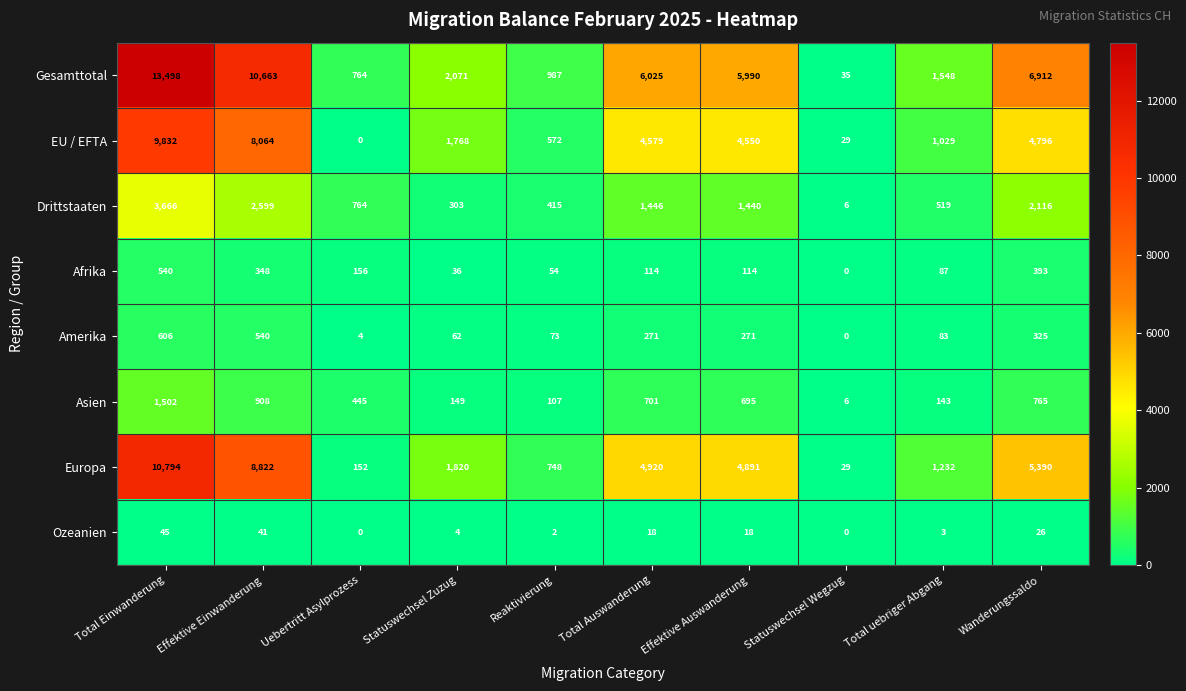

How many distinct data groups are displayed?

8